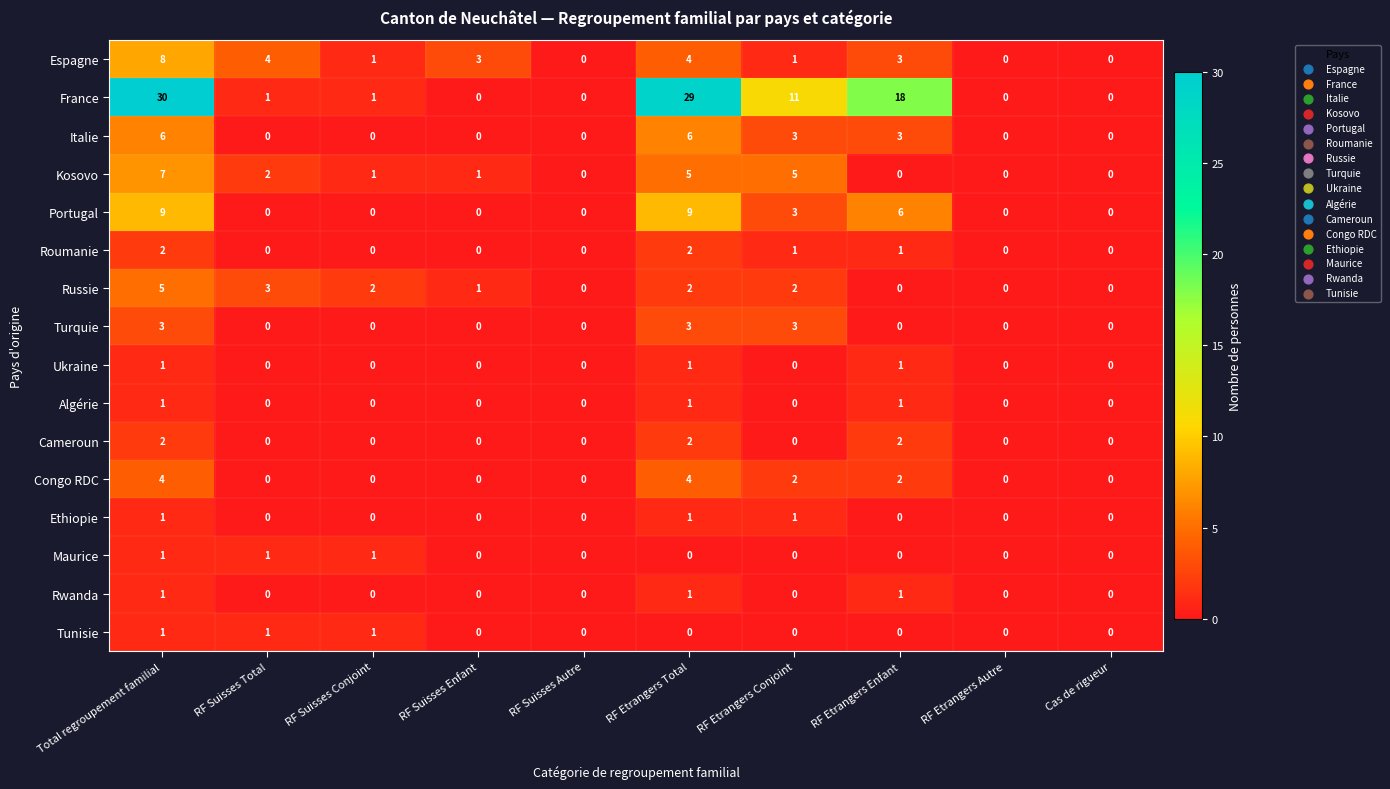

How many series are shown in this chart?

16